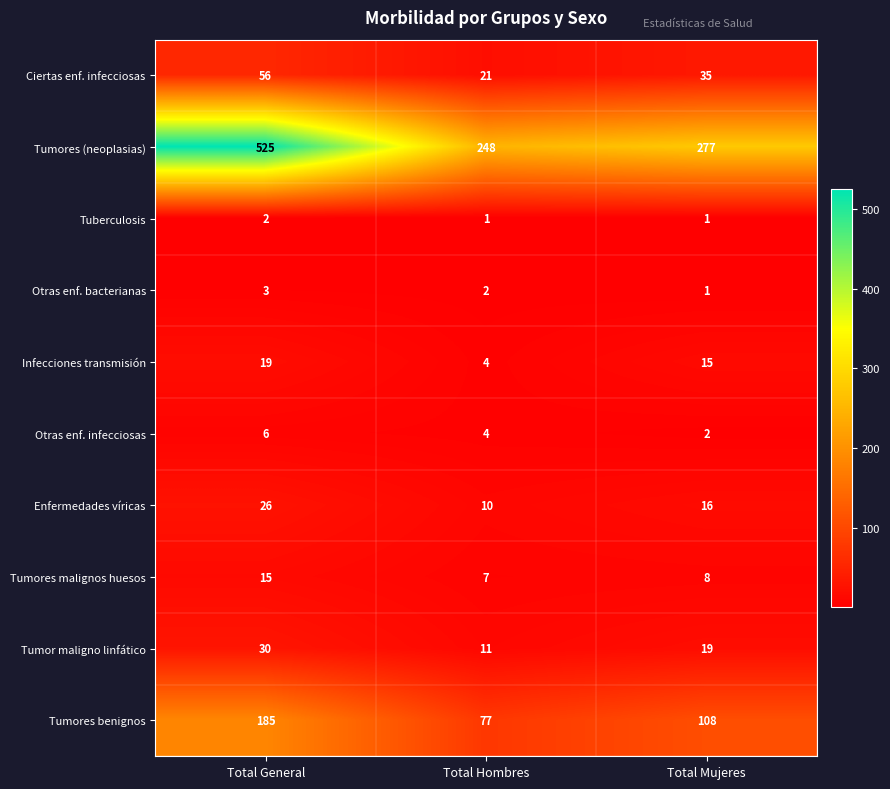

Which series has the largest range (max minus min)?

Tumores (neoplasias)